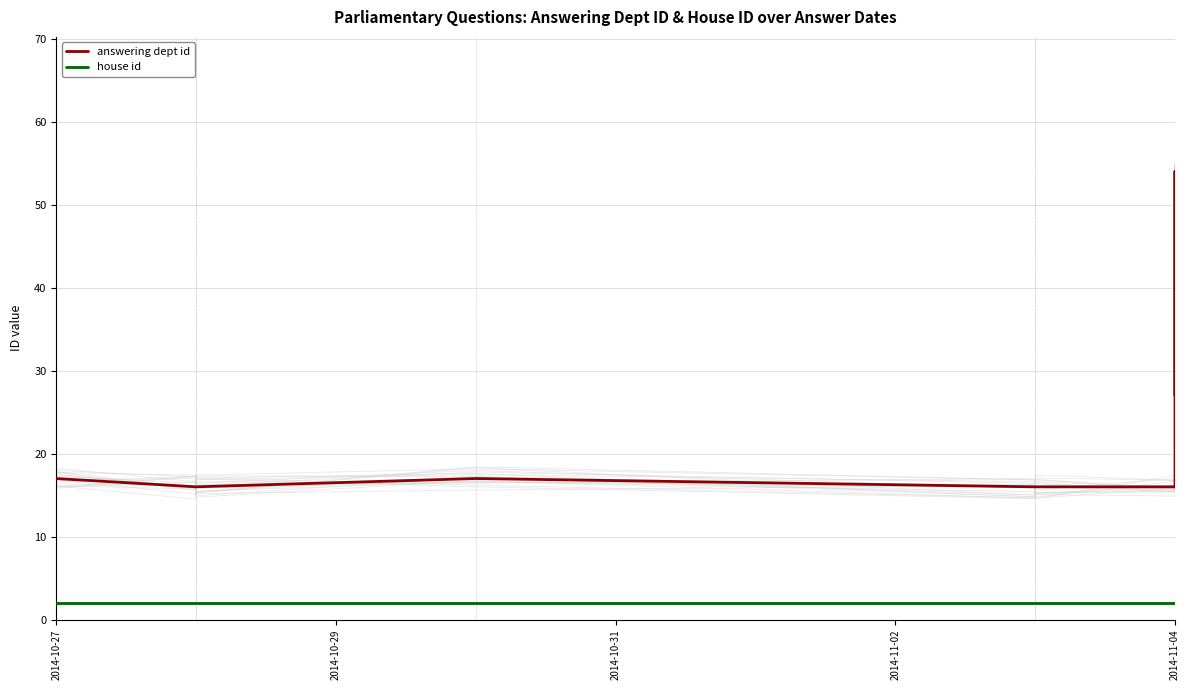

True or false: answering dept id and house id cross at least once.

False